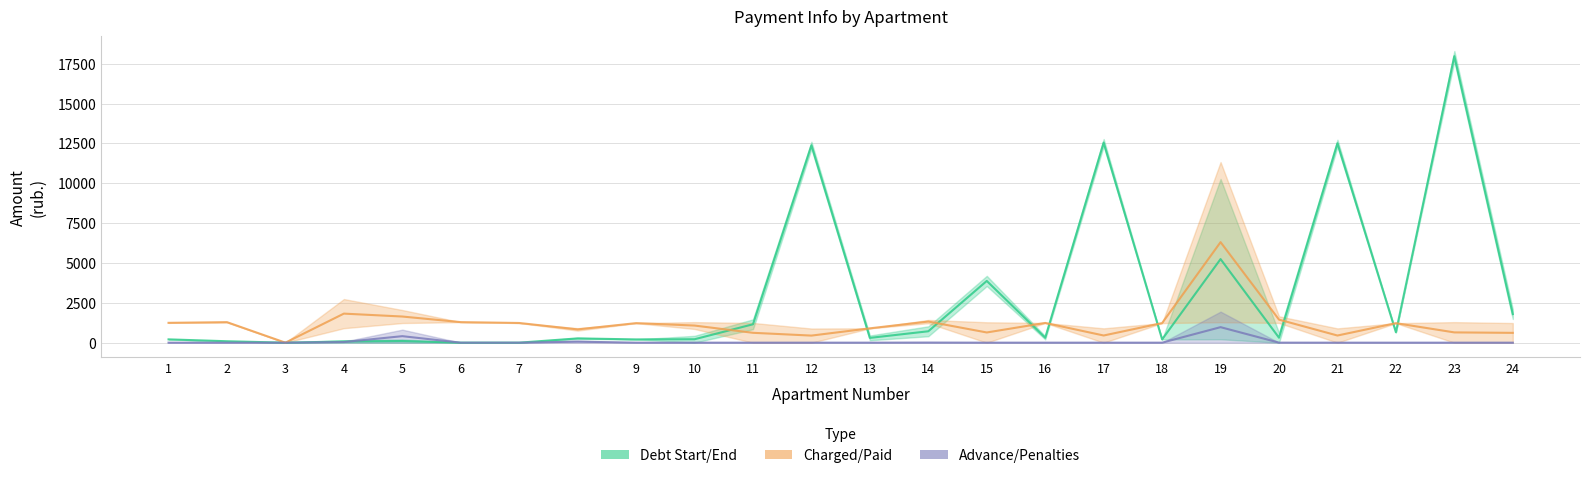

Is it true that Debt (start/end) equals 3700.8 at 17?

False